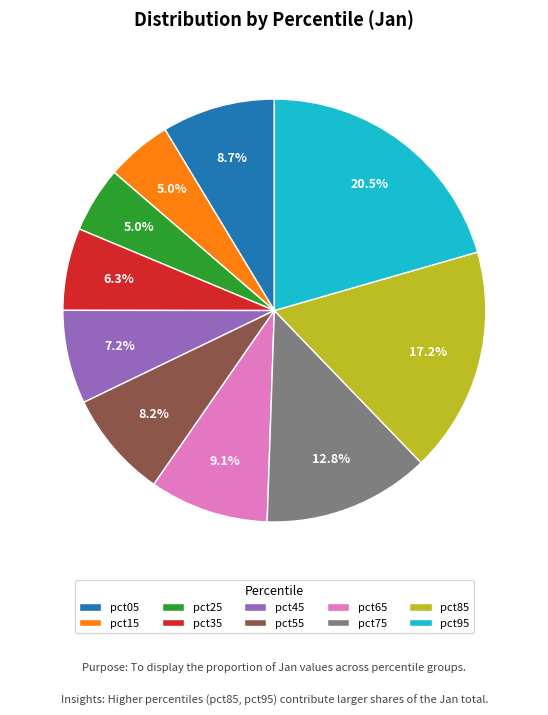

To the nearest percent, what percentage of the pie is pct85?

17%